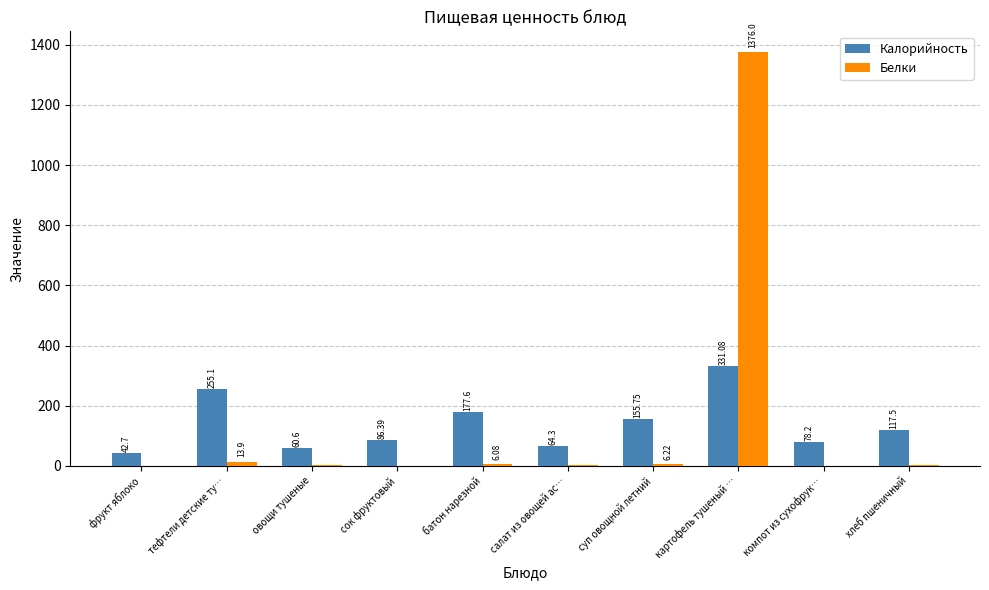

What is the sum of the Белки values at хлеб пшеничный and фрукт яблоко?

4.2